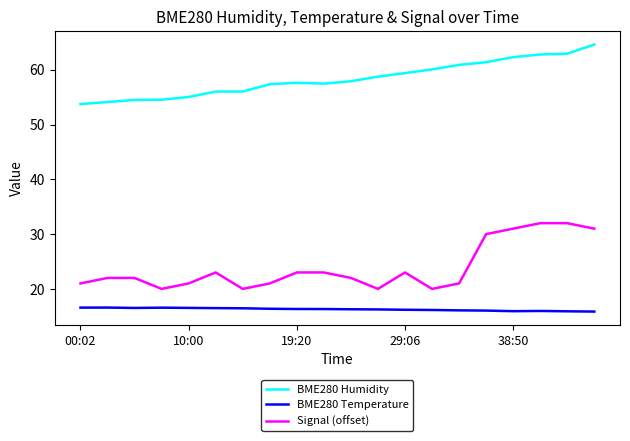

What is the lowest value of the BME280 Temperature series?

15.9